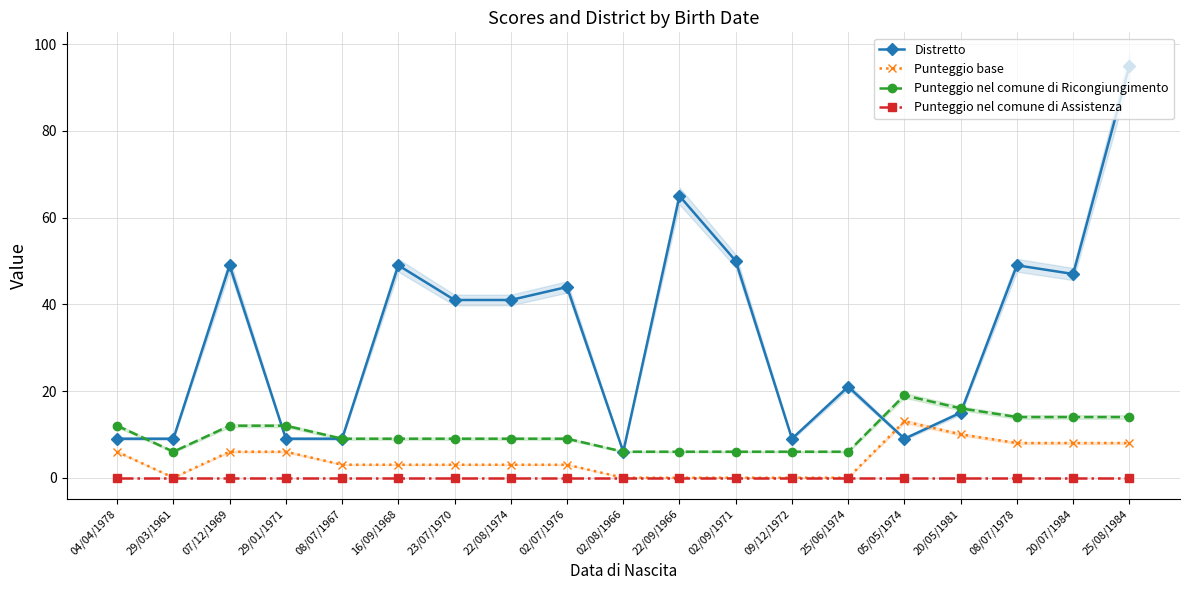

Reading left to right, extract all data points from this chart.

Distretto: 9	9	49	9	9	49	41	41	44	6	65	50	9	21	9	15	49	47	95
Punteggio base: 6	0	6	6	3	3	3	3	3	0	0	0	0	0	13	10	8	8	8
Punteggio nel comune di Ricongiungimento: 12	6	12	12	9	9	9	9	9	6	6	6	6	6	19	16	14	14	14
Punteggio nel comune di Assistenza: 0	0	0	0	0	0	0	0	0	0	0	0	0	0	0	0	0	0	0